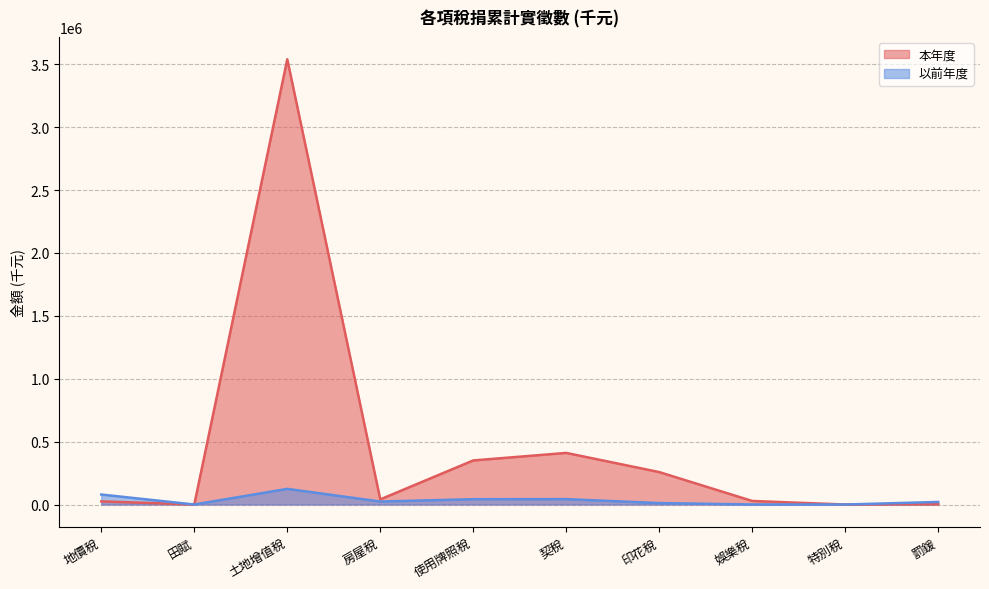

Which label corresponds to the smallest value in the chart?

田賦